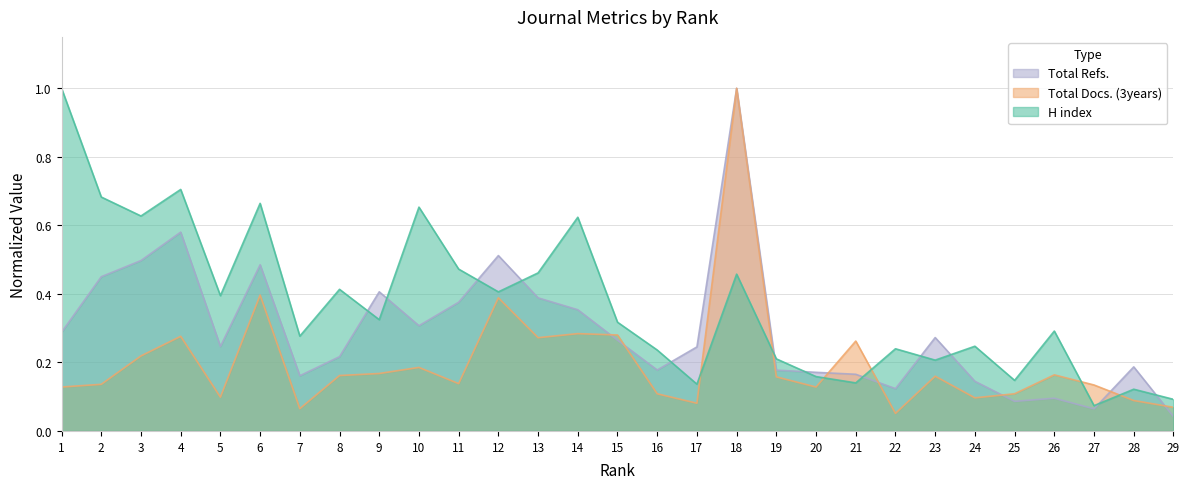

How many interior local peaks does the Total Refs. series have?

8